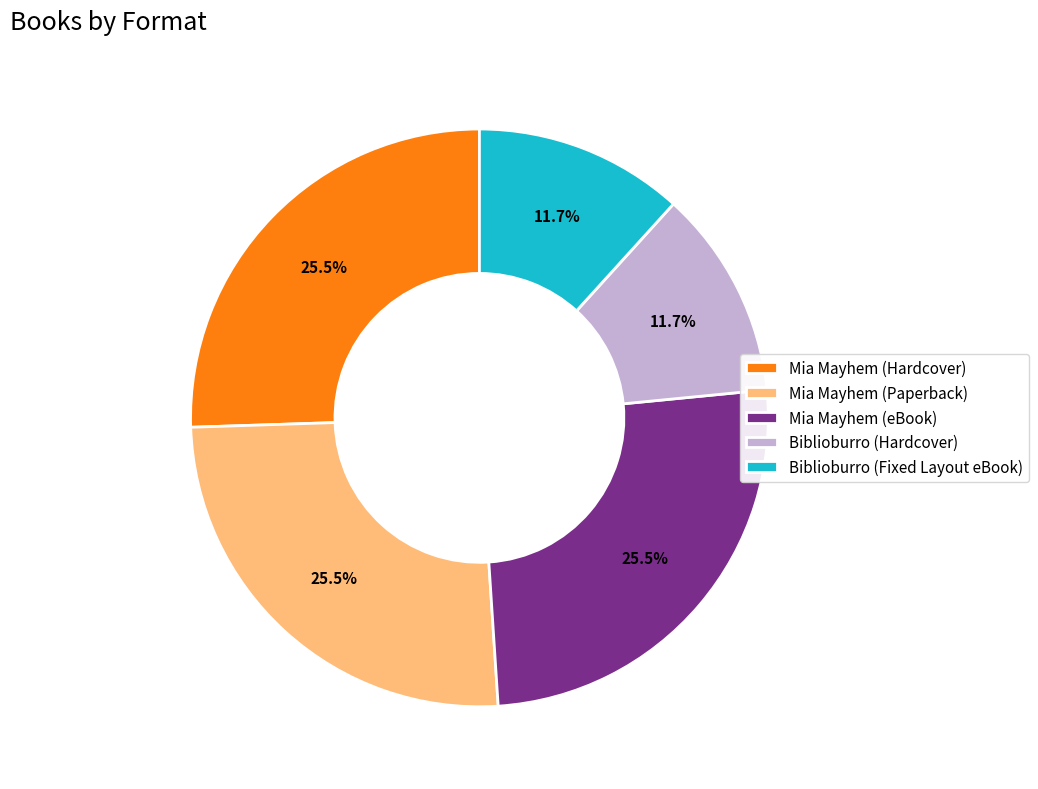

Does any single category account for the majority?

No